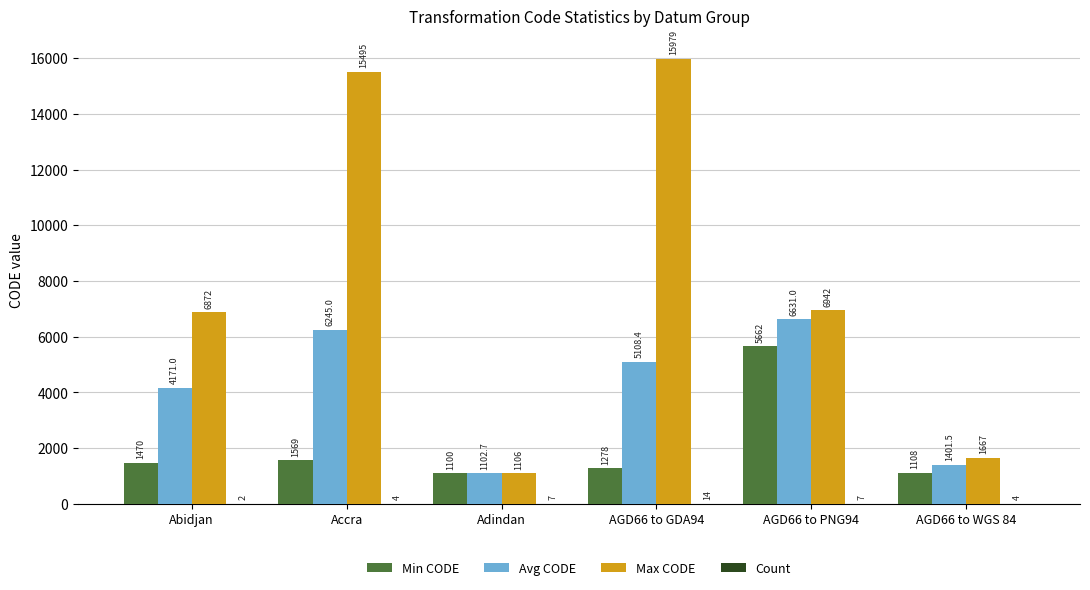

At which label does Avg CODE first exceed 5108?

Accra